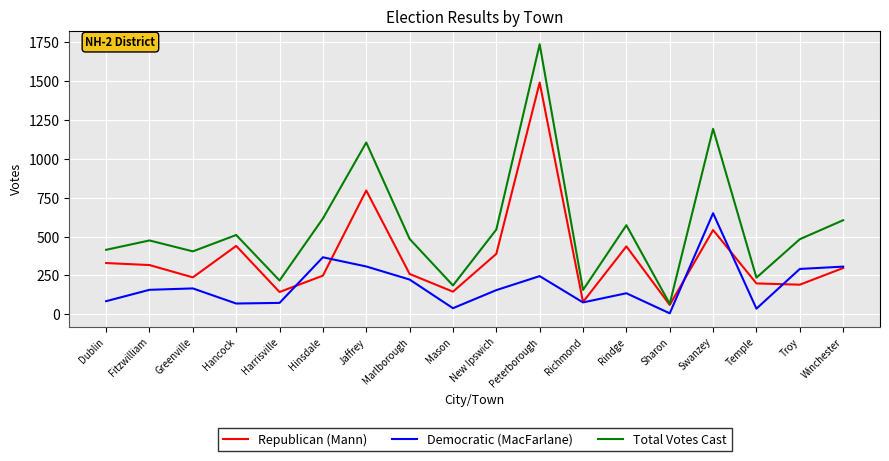

Where is Total Votes Cast nearest to the value 901?

Jaffrey